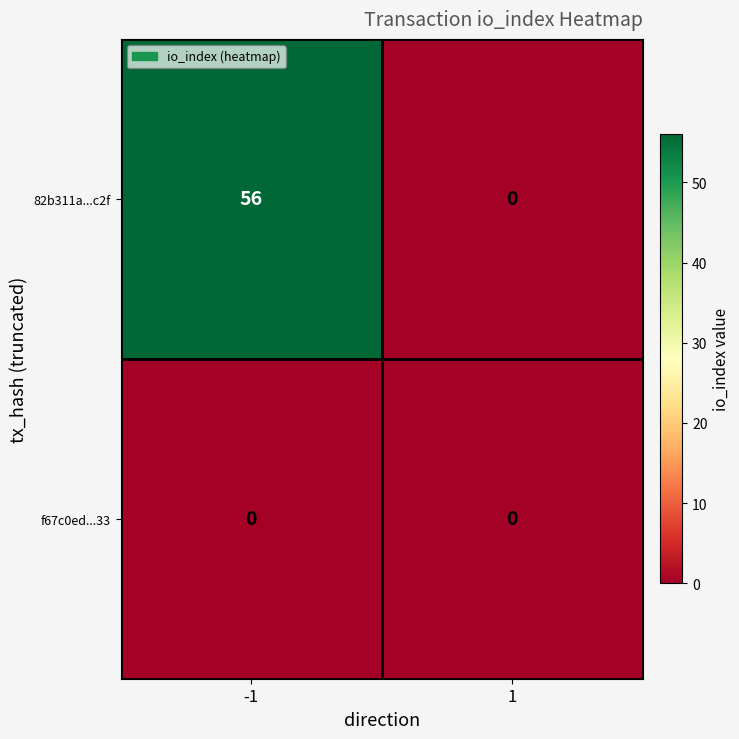

What is the sum of all 82b311a...c2f values?

56